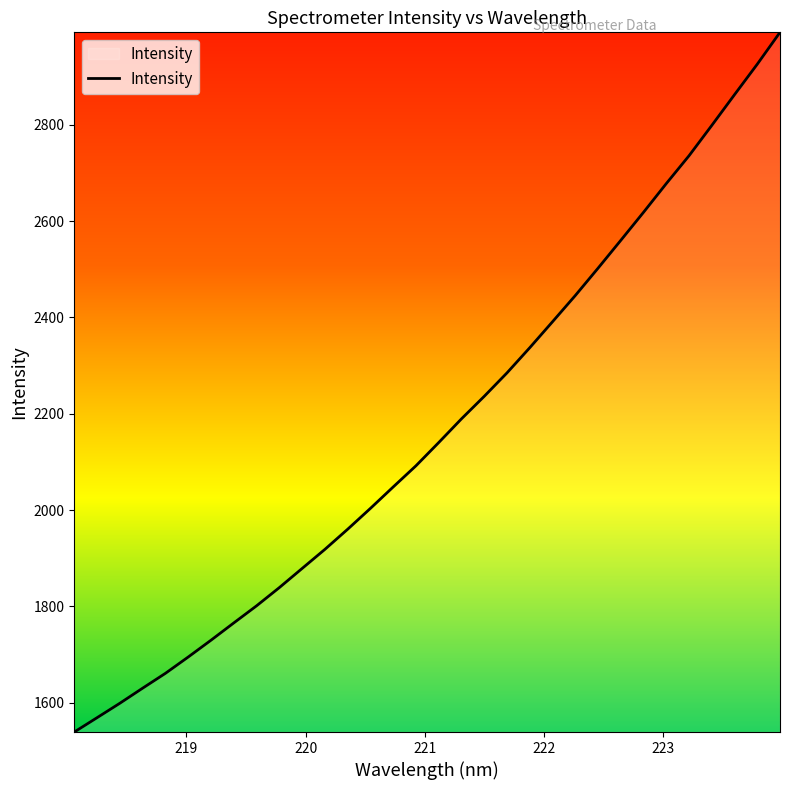

What is the difference between the maximum and minimum values?

1453.8